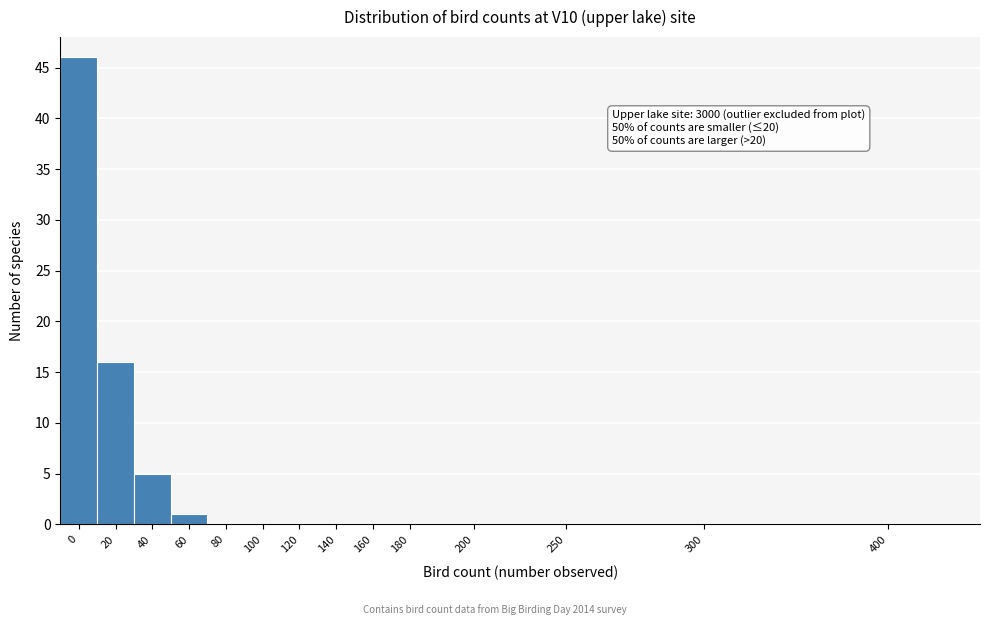

Reading left to right, what are all the values shown in this chart?

0=46	20=16	40=5	60=1	80=0	100=0	120=0	140=0	160=0	180=0	200=0	250=0	300=0	400=0